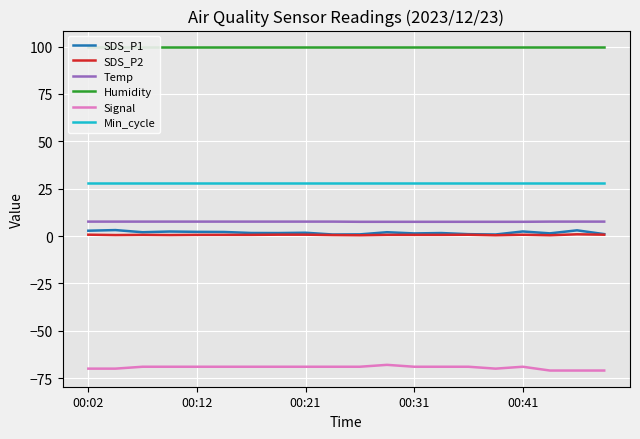

True or false: Temp and Min_cycle cross at least once.

False